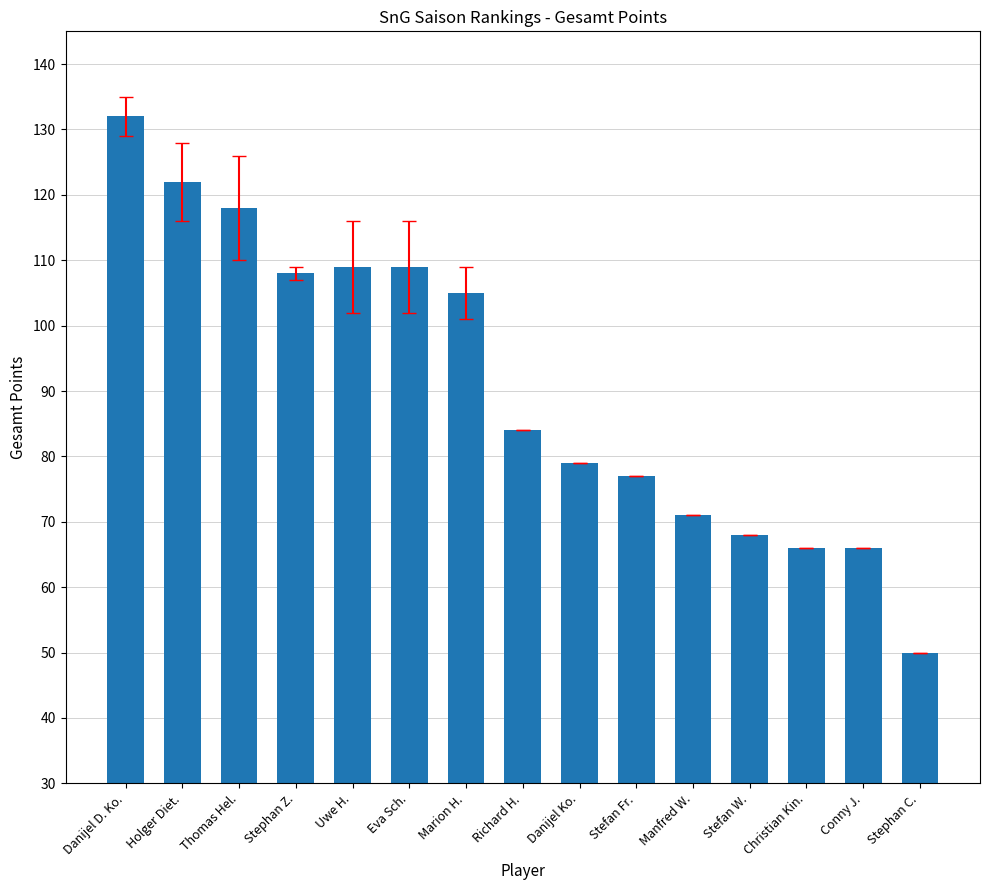

Between Uwe H. and Holger Diet., which is larger?

Holger Diet.